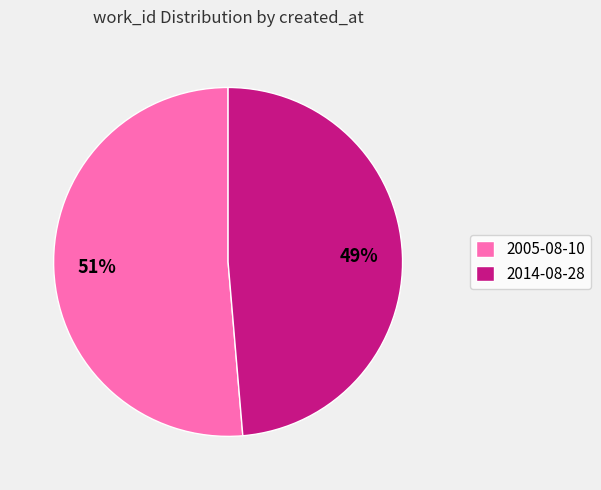

Between 2014-08-28 and 2005-08-10, which is larger?

2005-08-10